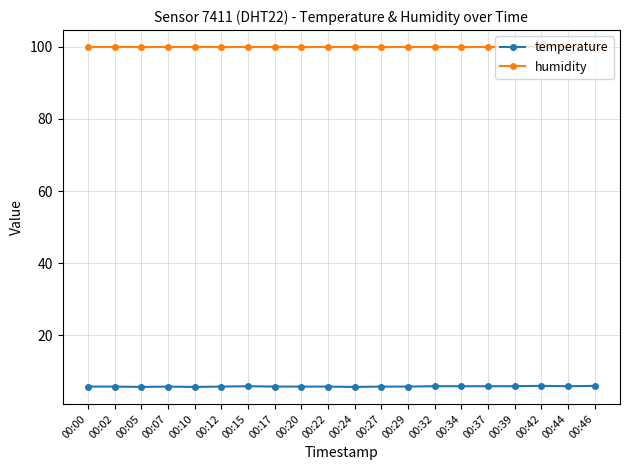

Count the number of data series in this chart.

2